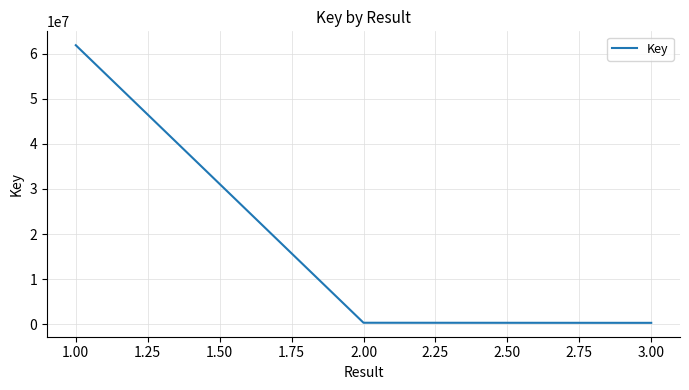

At which label is the value closest to 31097457?

2.00